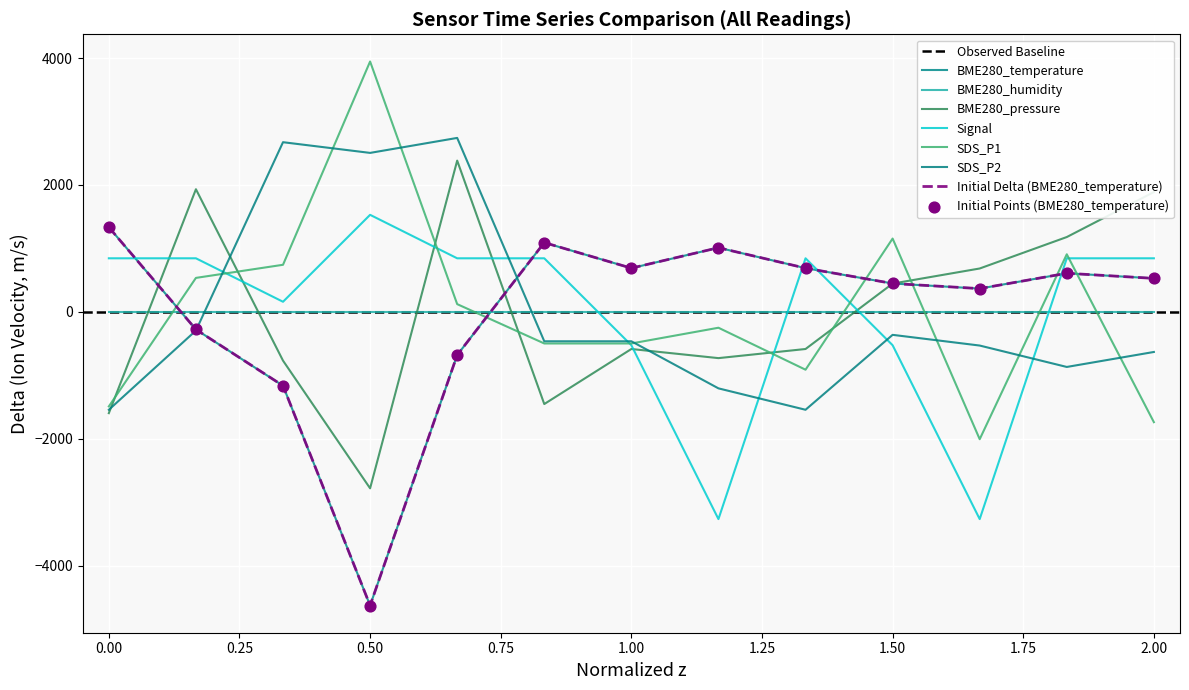

Is the value of BME280_pressure at 01:30 greater than the value of BME280_temperature at 04:00?

No